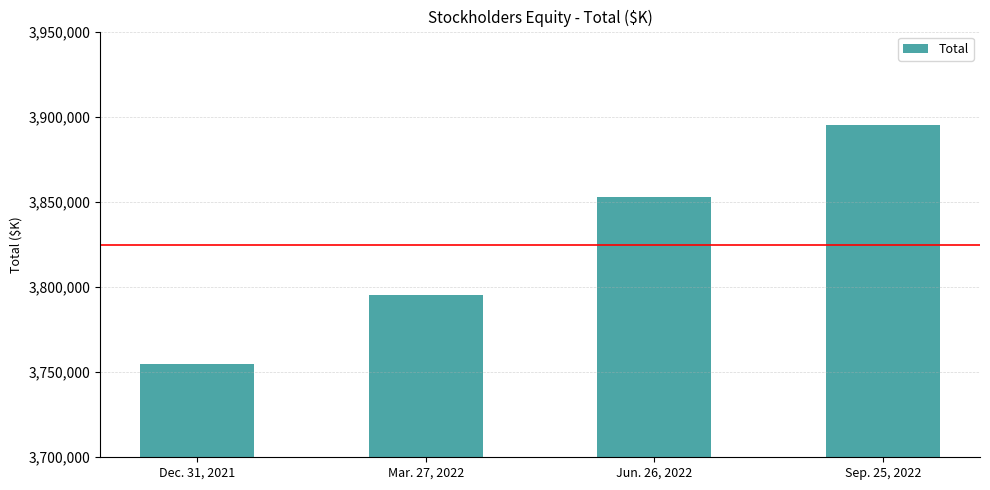

Does the chart contain any negative values?

No